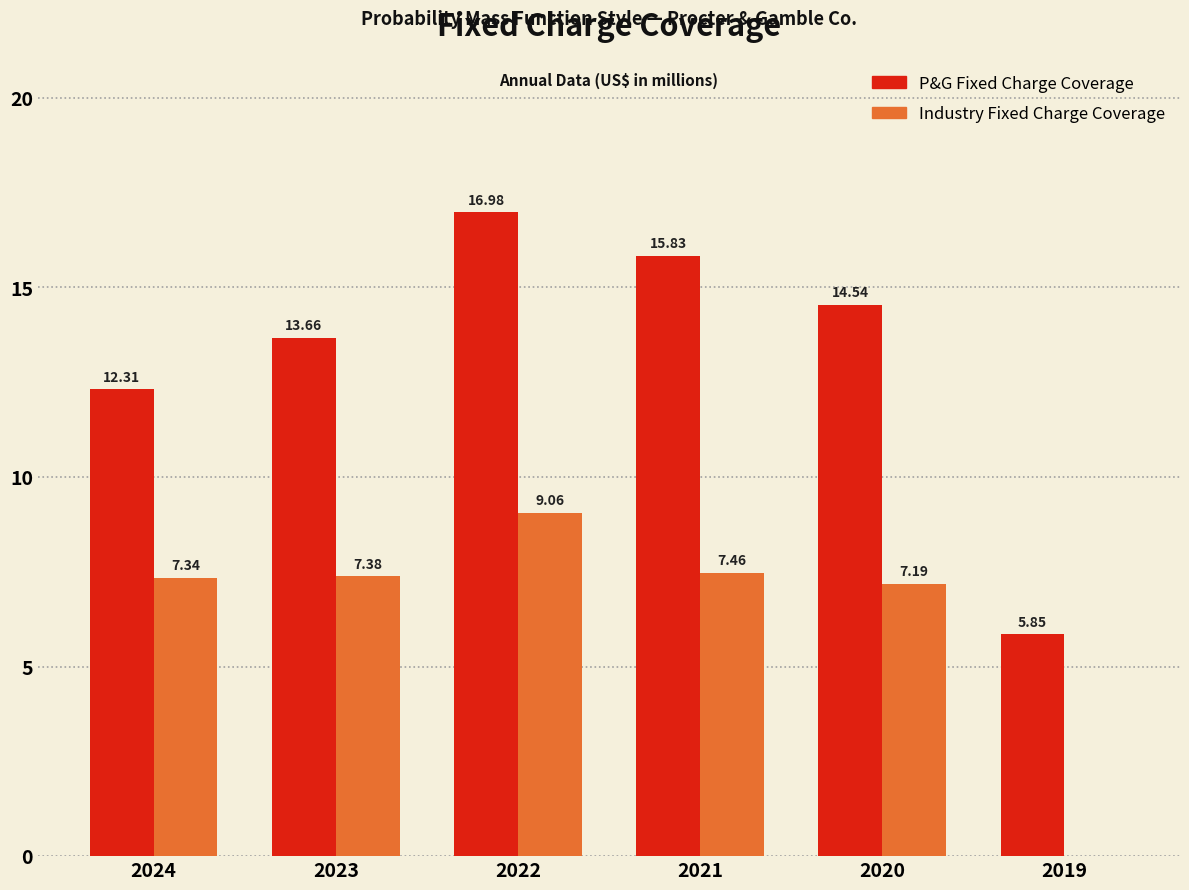

At which category is the sum across all series the highest?

2022